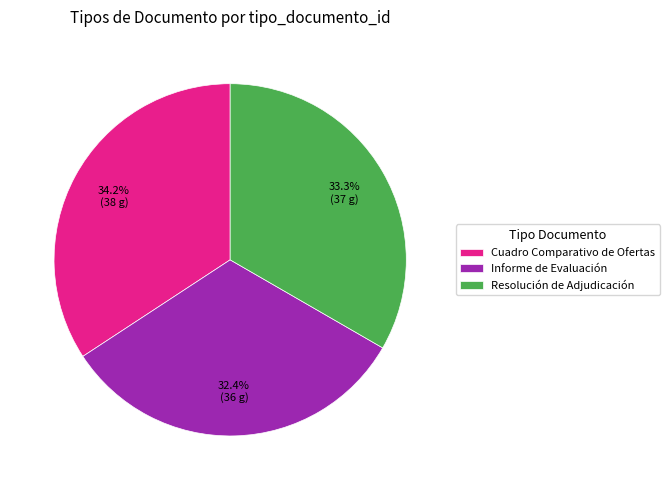

The Resolución de Adjudicación slice represents 33% of the pie. True or false?

True